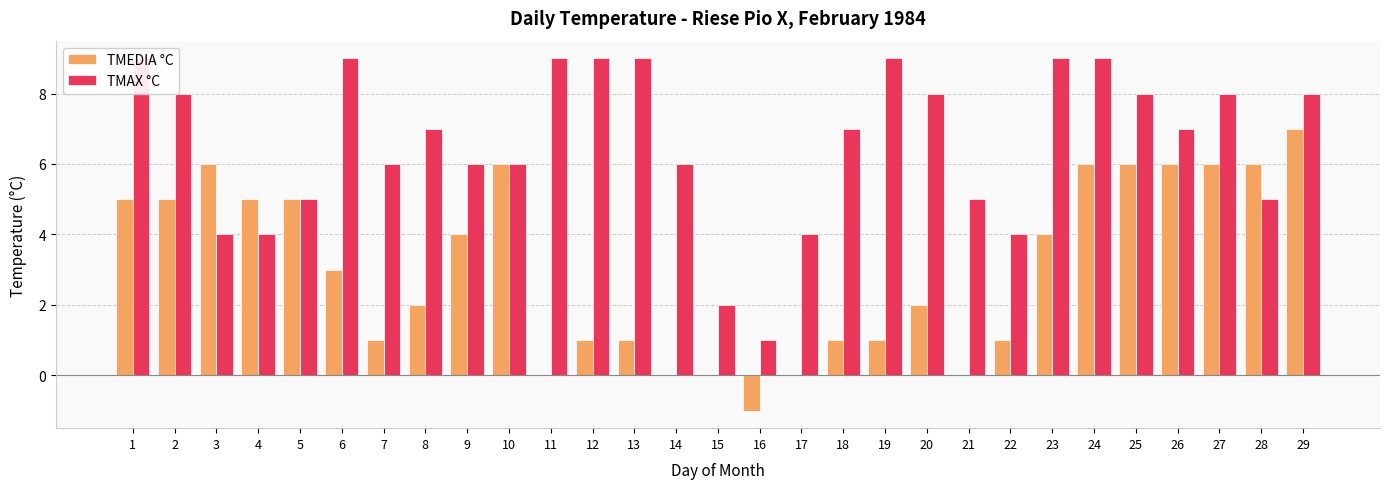

What is the value of the TMAX °C bar at the 26th from the left?

7